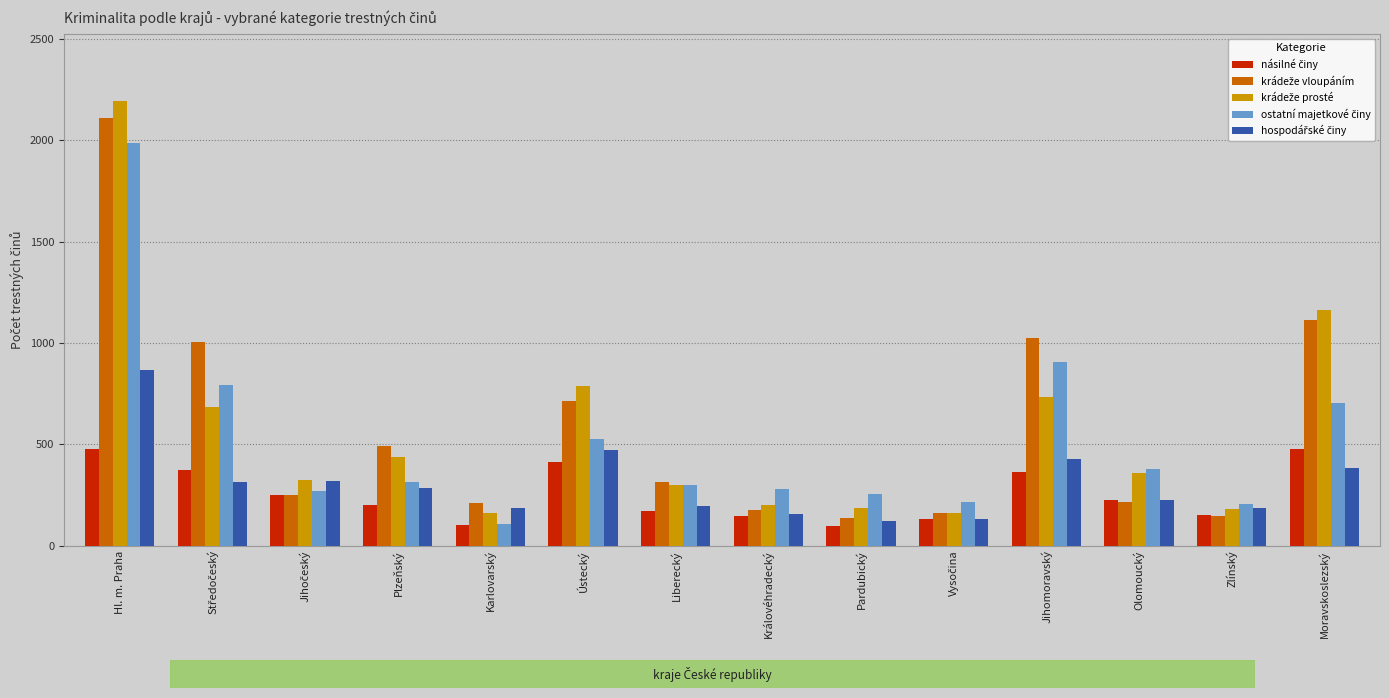

What is the minimum value shown in the chart?

96